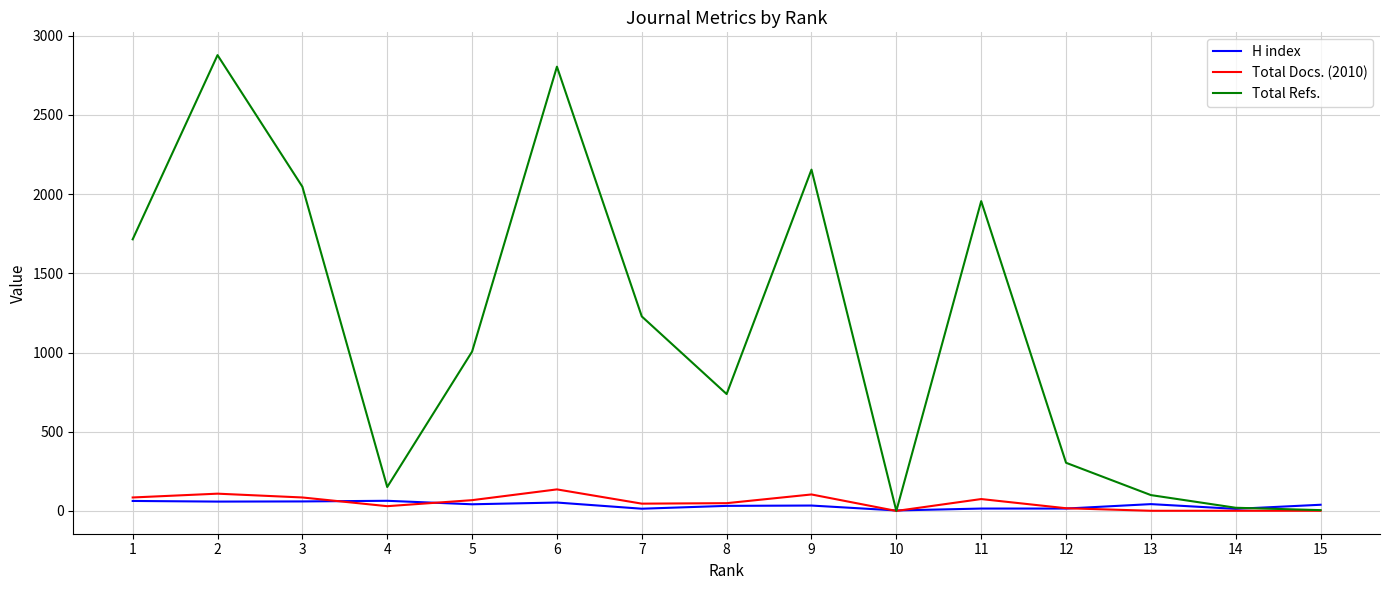

At which category does Total Refs. reach its first local valley?

4